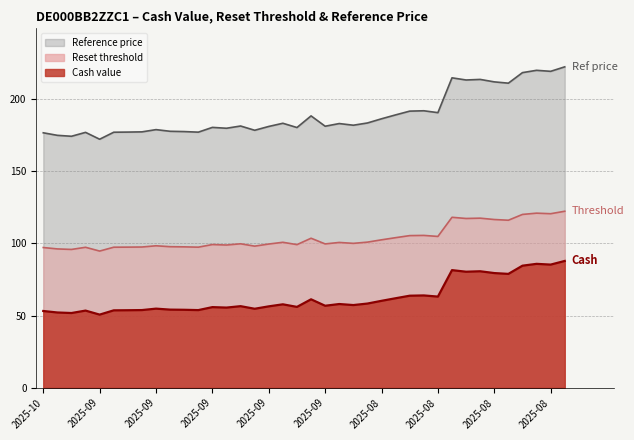

What is the difference between the Cash value values at 2025-08-28 and 2025-08-21?

21.2